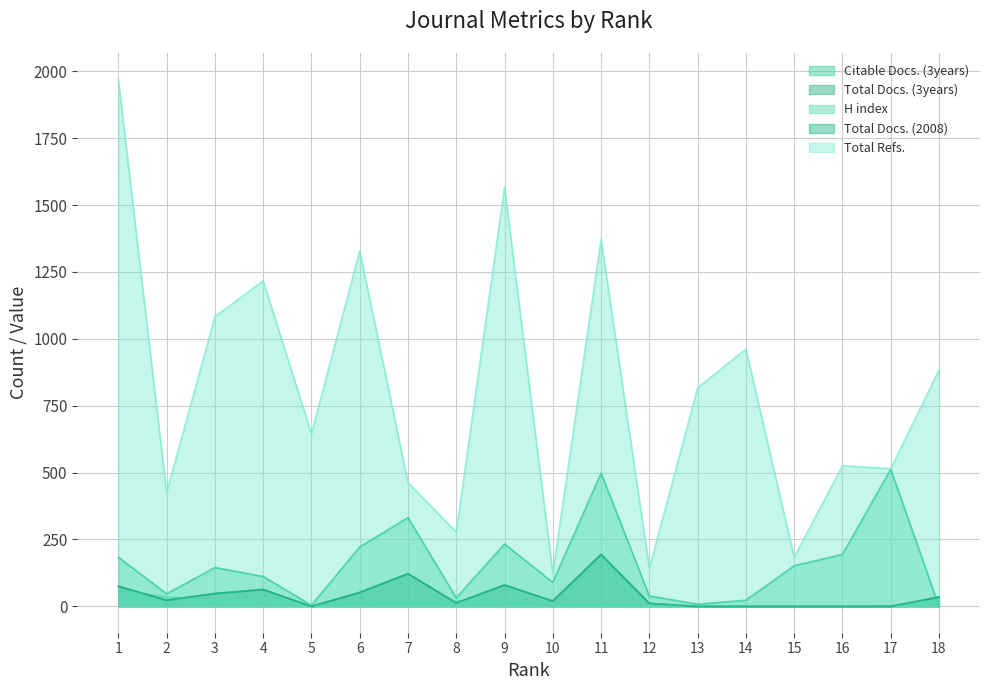

Reading right to left, transcribe all the data shown in this chart.

Citable Docs. (3years): 18=0	17=513	16=194	15=152	14=23	13=8	12=39	11=498	10=90	9=233	8=32	7=332	6=222	5=4	4=112	3=145	2=47	1=184
Total Docs. (3years): 18=35	17=0	16=0	15=0	14=0	13=0	12=11	11=194	10=20	9=80	8=13	7=122	6=52	5=0	4=63	3=48	2=23	1=75
H index: 18=24	17=3	16=1	15=2	14=2	13=1	12=3	11=6	10=4	9=19	8=19	7=14	6=18	5=4	4=38	3=28	2=35	1=63
Total Docs. (2008): 18=35	17=0	16=0	15=0	14=0	13=0	12=11	11=194	10=20	9=80	8=13	7=122	6=52	5=0	4=63	3=48	2=23	1=75
Total Refs.: 18=884	17=515	16=526	15=184	14=962	13=817	12=142	11=1372	10=124	9=1567	8=278	7=463	6=1329	5=645	4=1217	3=1083	2=425	1=1970